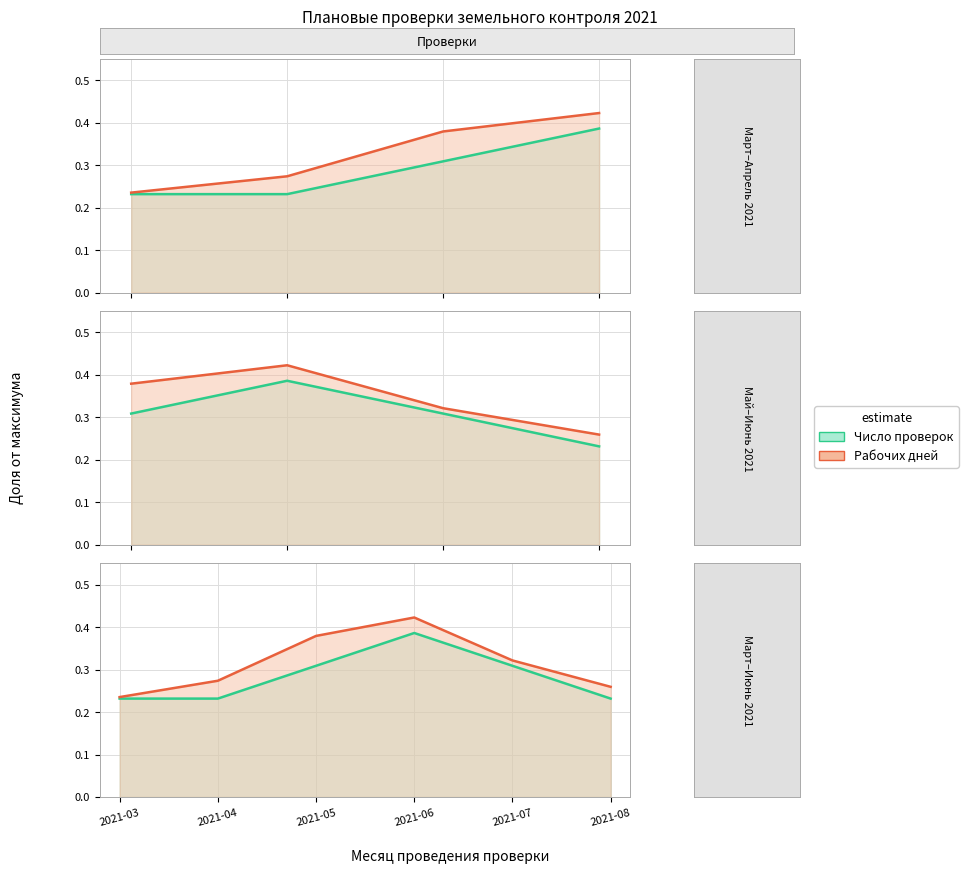

Reading left to right, extract all data points from this chart.

Число проверок: 2021-03=0.2	2021-04=0.2	2021-05=0.3	2021-06=0.4	2021-07=0.3	2021-08=0.2
Рабочих дней: 2021-03=0.2	2021-04=0.3	2021-05=0.4	2021-06=0.4	2021-07=0.3	2021-08=0.3